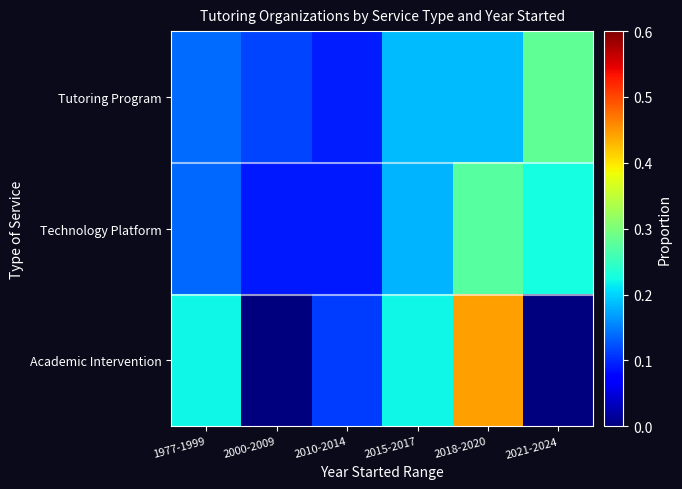

Which series has the largest range (max minus min)?

Academic Intervention